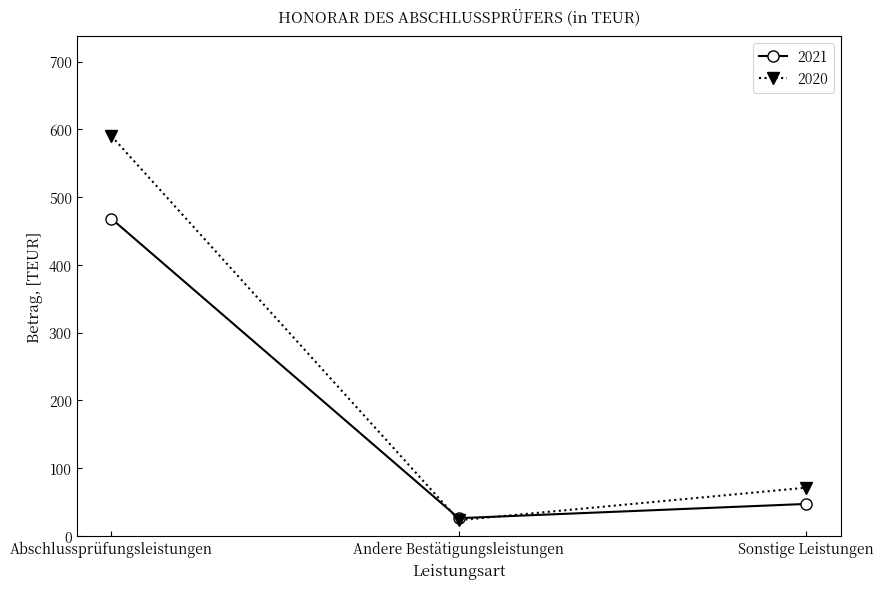

How many lines are shown in the chart?

2